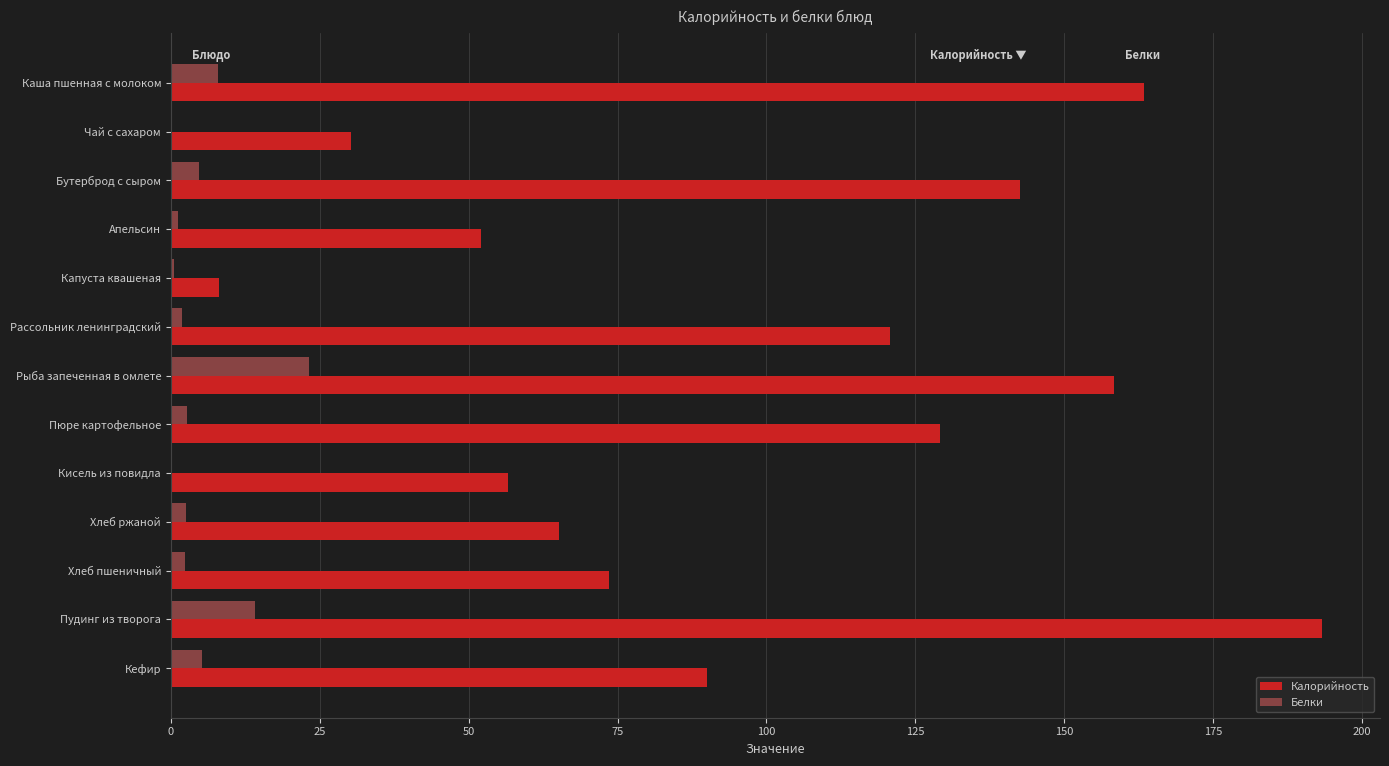

Between Капуста квашеная and Кефир, which series saw the biggest shift?

Калорийность